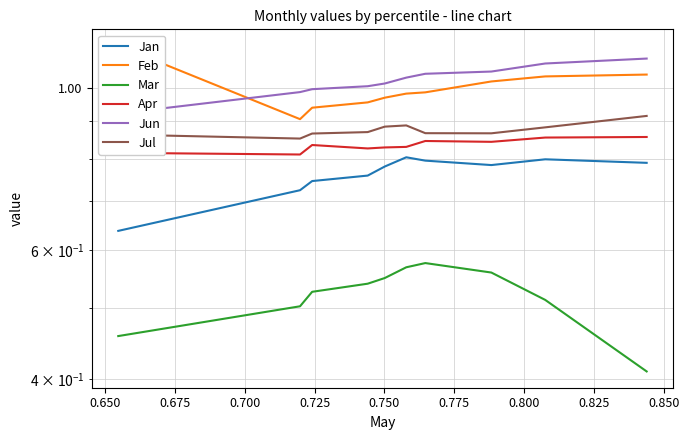

True or false: Jan and Apr intersect in this chart.

False